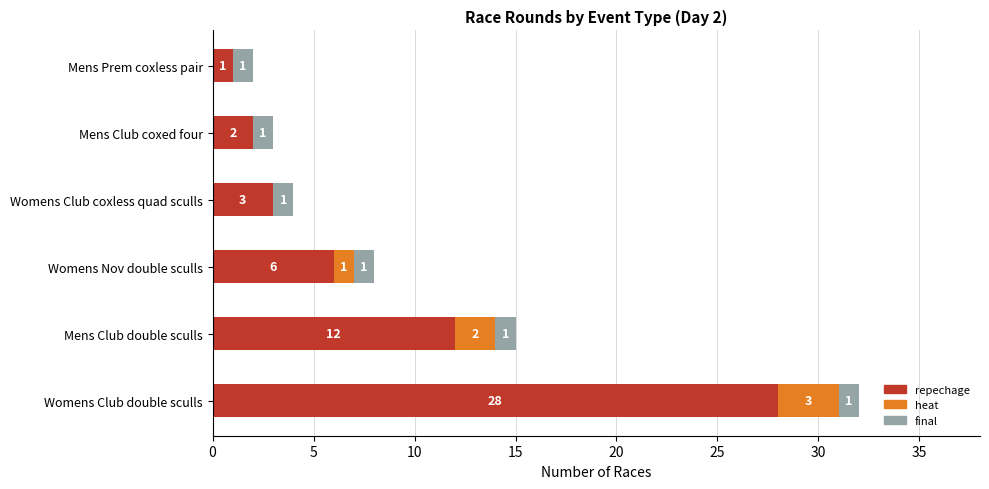

What is the maximum value for repechage?

28